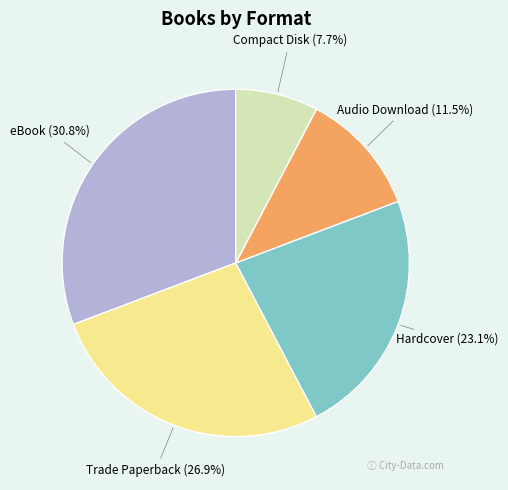

What is the total percentage of eBook and Trade Paperback?

57.7%